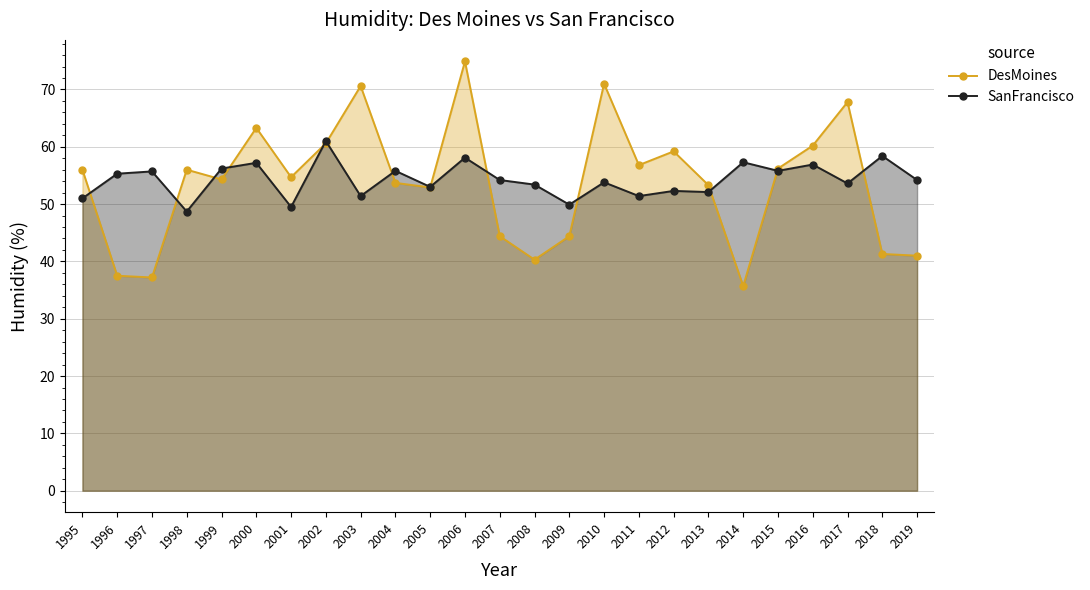

How many values in the SanFrancisco series are below 54?

12